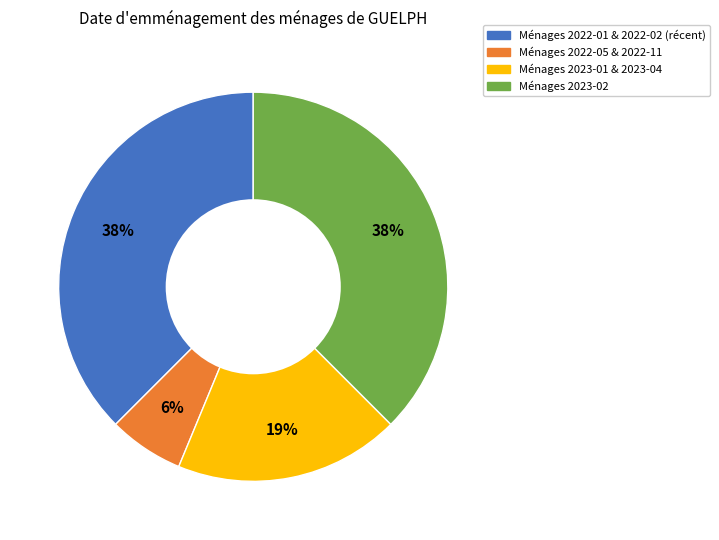

To the nearest percent, what percentage of the pie is Ménages 2022-05 & 2022-11?

6%